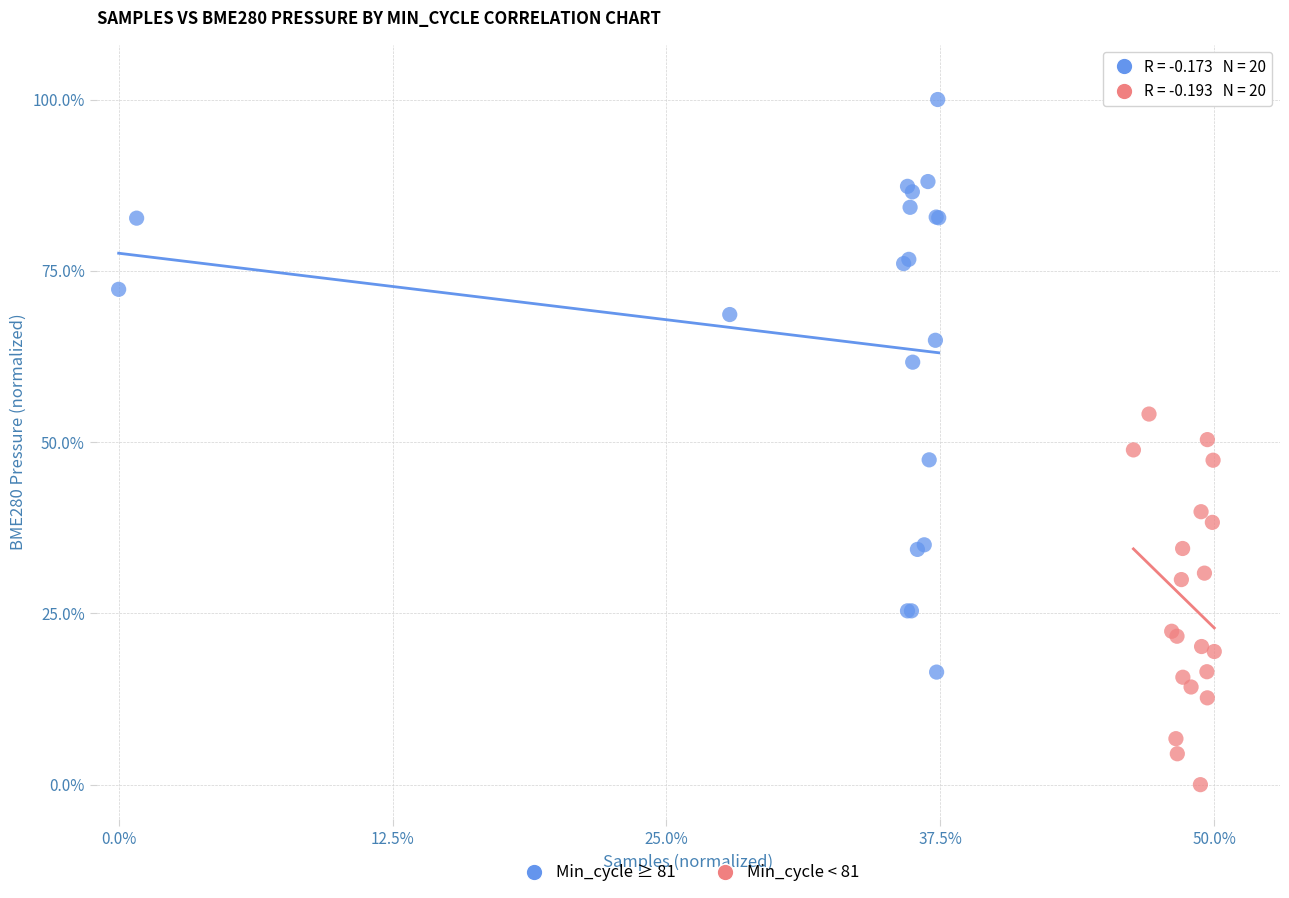

Which series has the widest spread of Y values?

Min_cycle ≥ 81